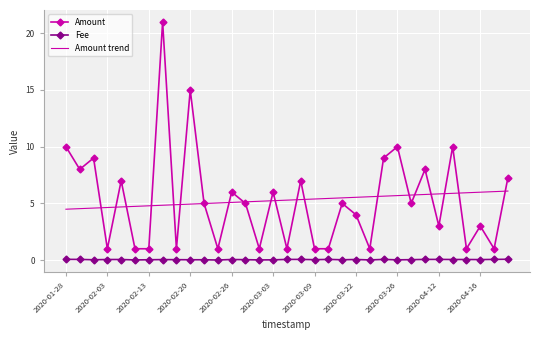

True or false: Amount and Fee intersect in this chart.

False